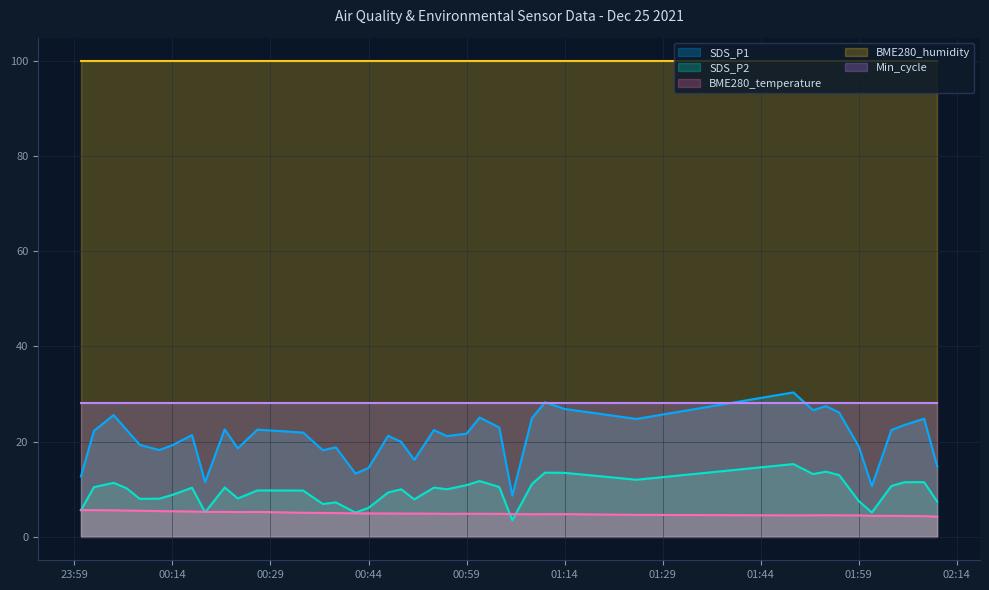

What are all the series names shown in the legend?

SDS_P1, SDS_P2, BME280_temperature, BME280_humidity, Min_cycle